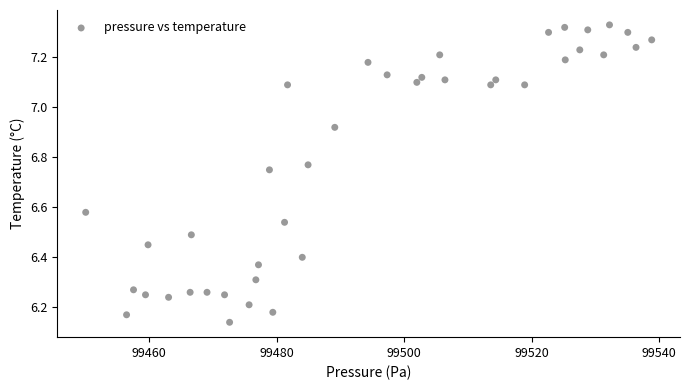

What is the range of X values (max minus min)?

88.8